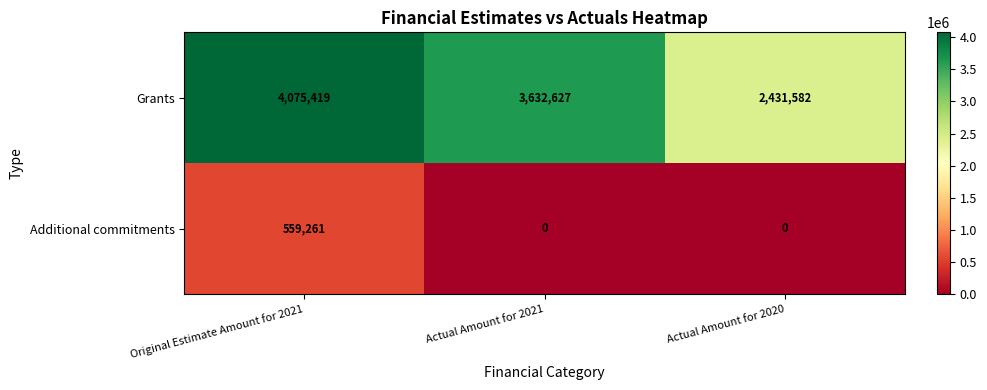

What is the sum of all Grants values?

10139628